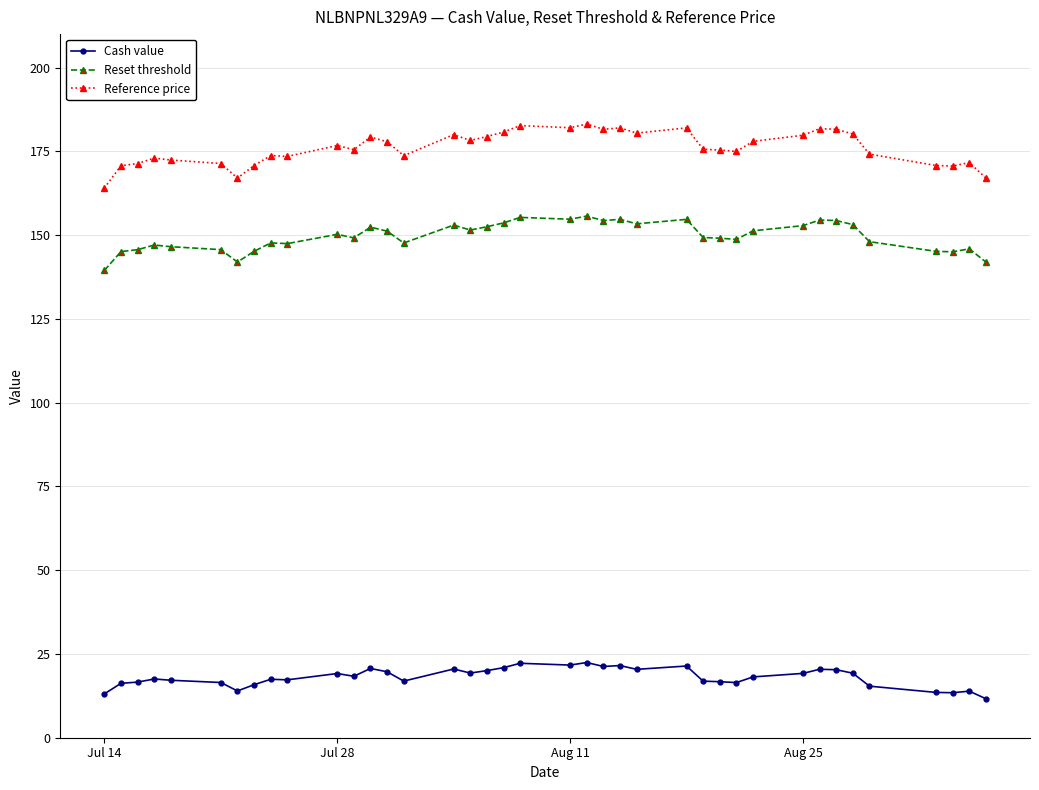

What is the difference between the maximum and minimum values in the Reference price series?

19.1